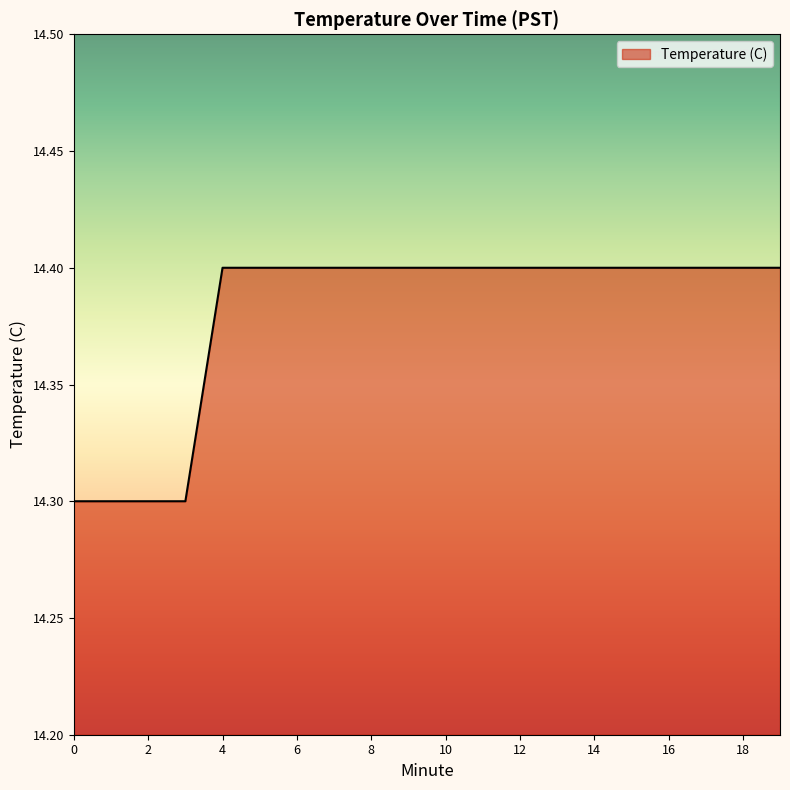

What is the greatest value displayed?

14.4